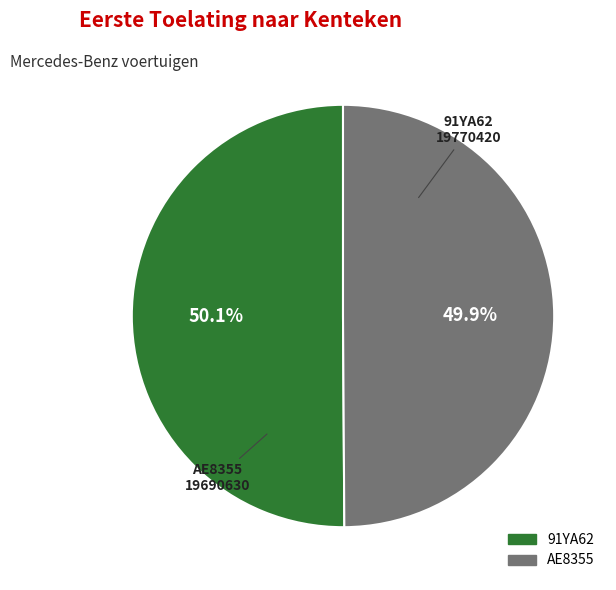

What portion of the pie excludes AE8355?

50.1%